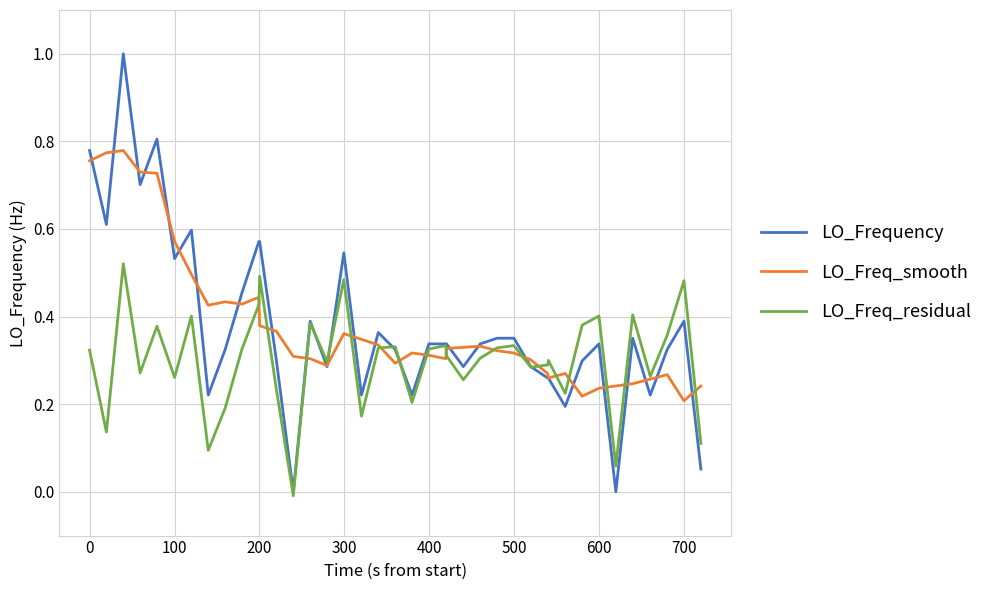

What is the maximum value shown in the chart?

1.0